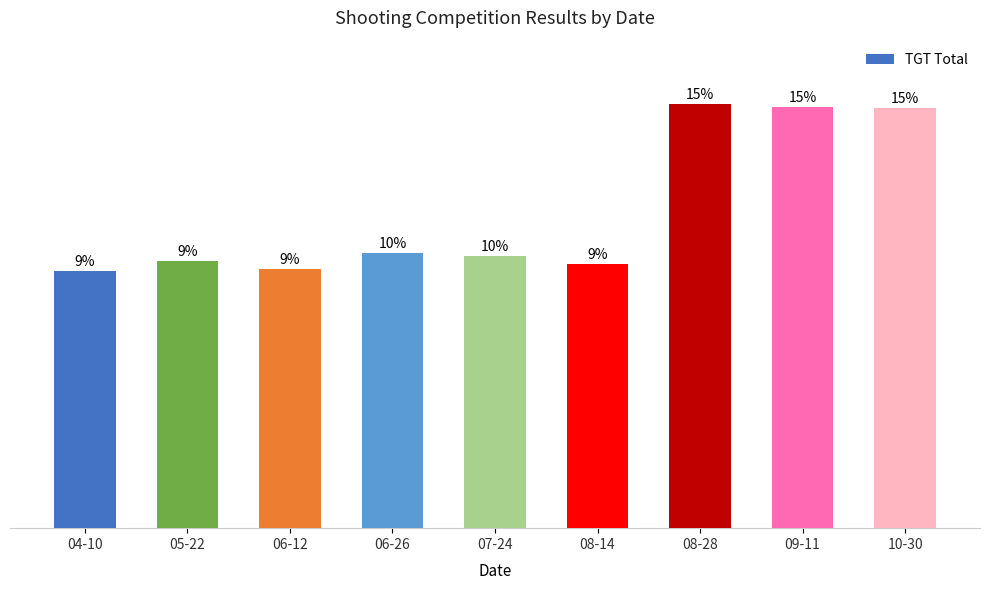

Is it true that the value at 04-10 is 278?

False